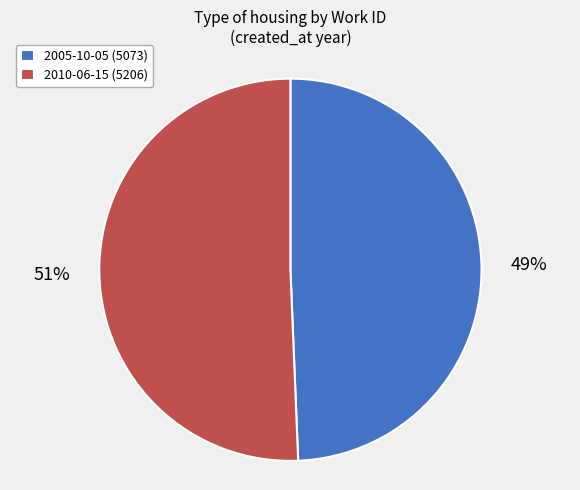

Does 2005-10-05 account for over 50% of the chart?

No